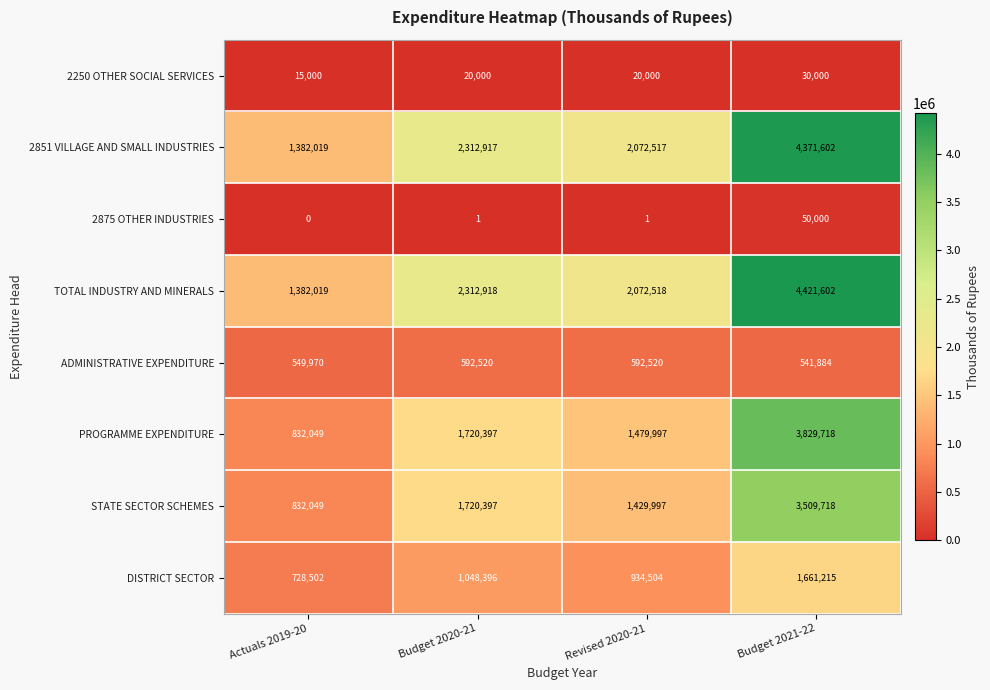

What is the lowest value of the ADMINISTRATIVE EXPENDITURE series?

541884